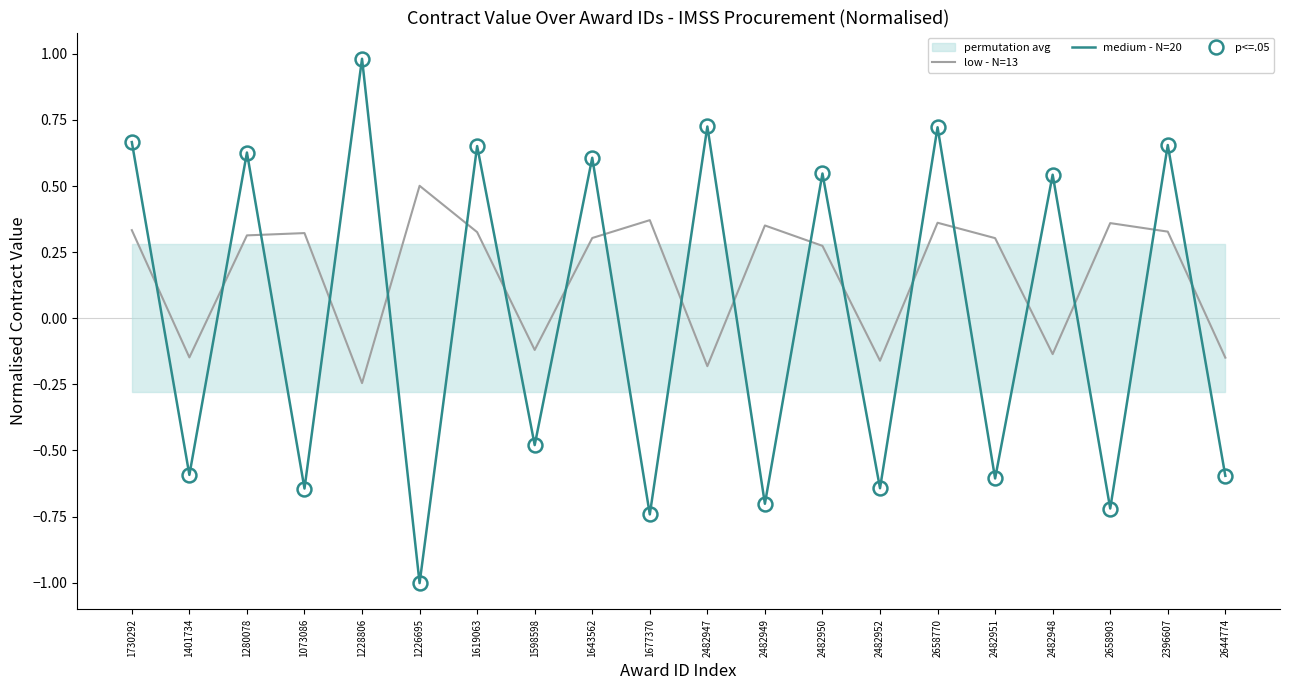

Where is medium - N=20 nearest to the value 0?

1598598